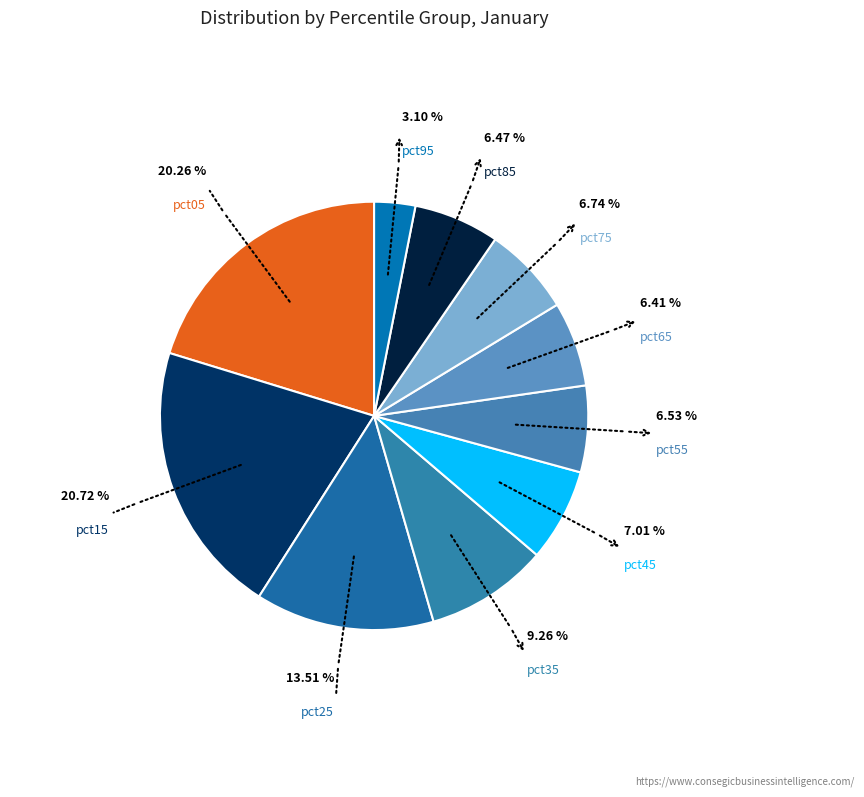

Count the number of slices in the pie.

10